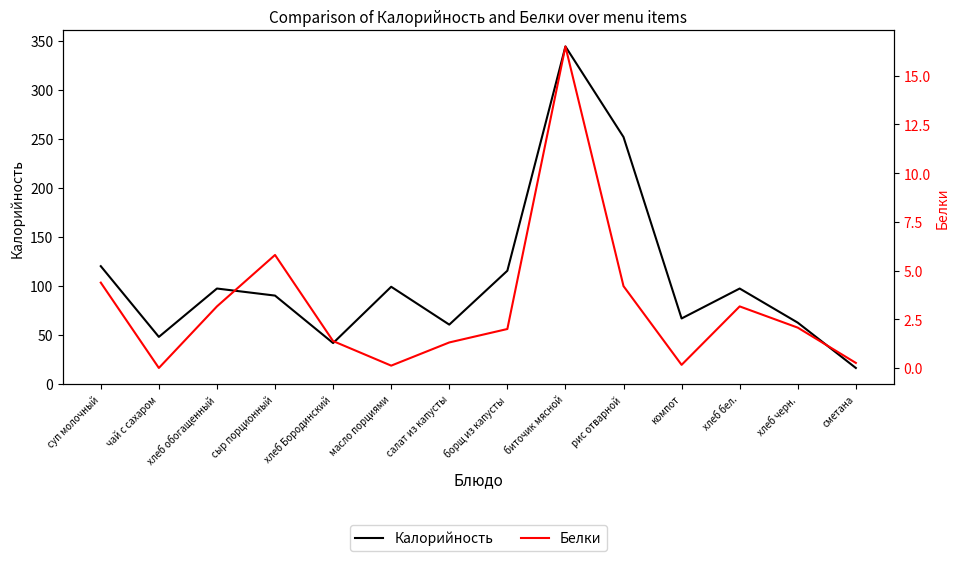

How many values in the Калорийность series are below 97?

7